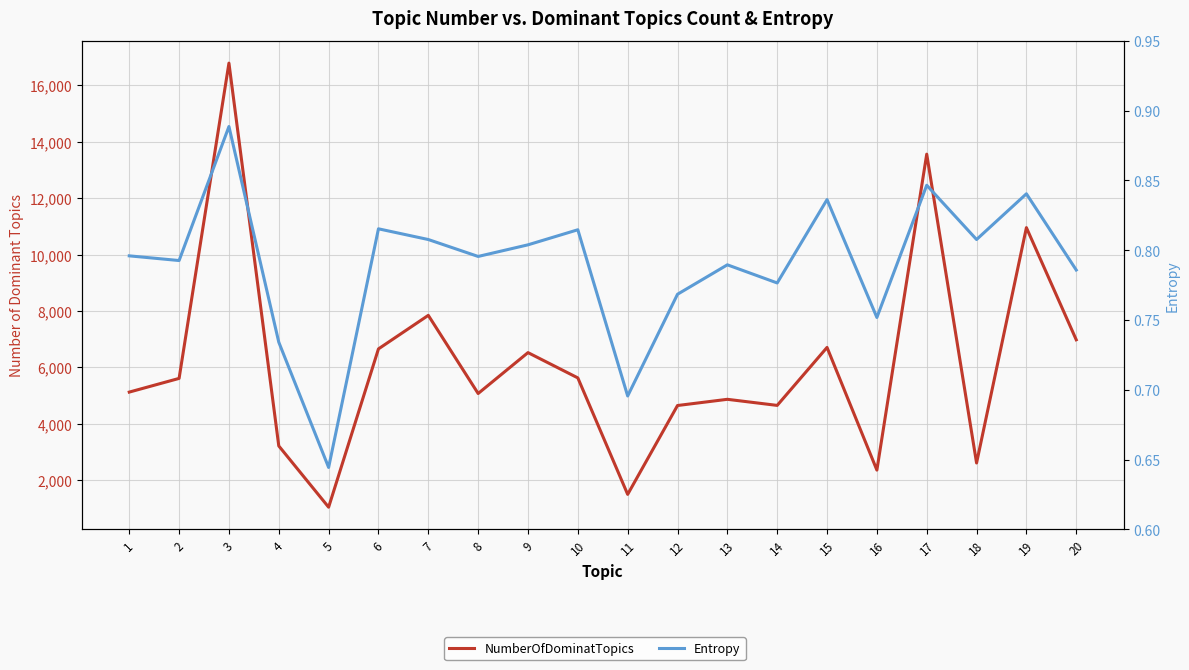

What is the value of the Entropy point at the 6th from the left?

0.8